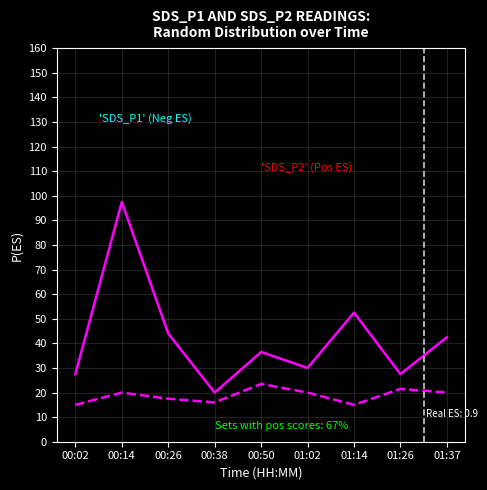

What is the spread (max minus min) of values at 00:02?

12.5